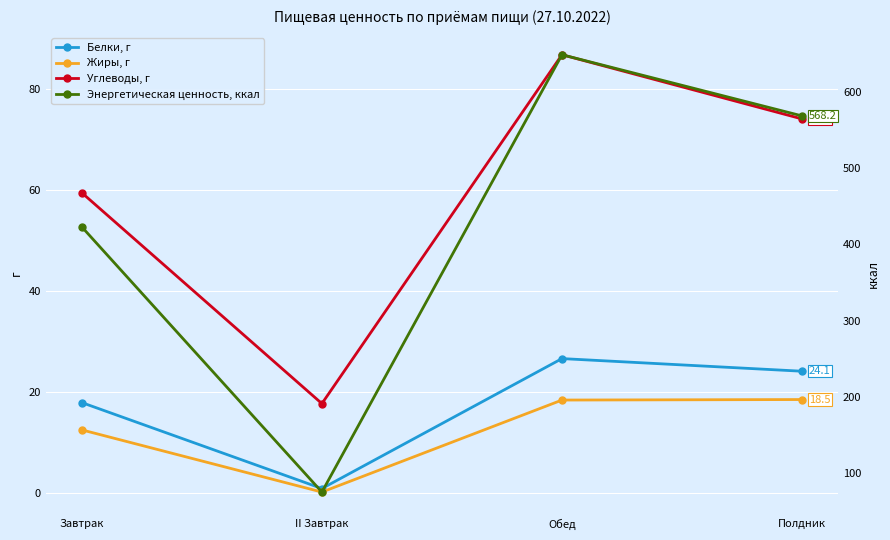

How many lines are shown in the chart?

4